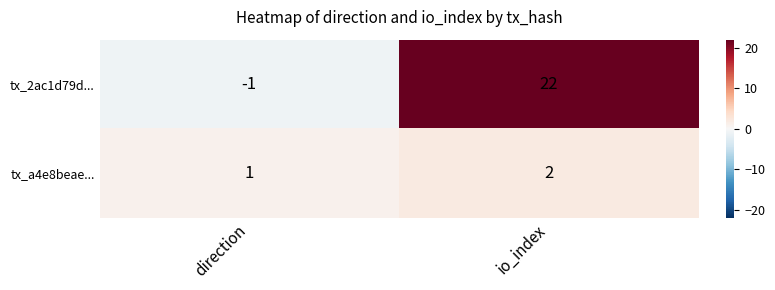

Which series changed the most between direction and io_index?

tx_2ac1d79d...